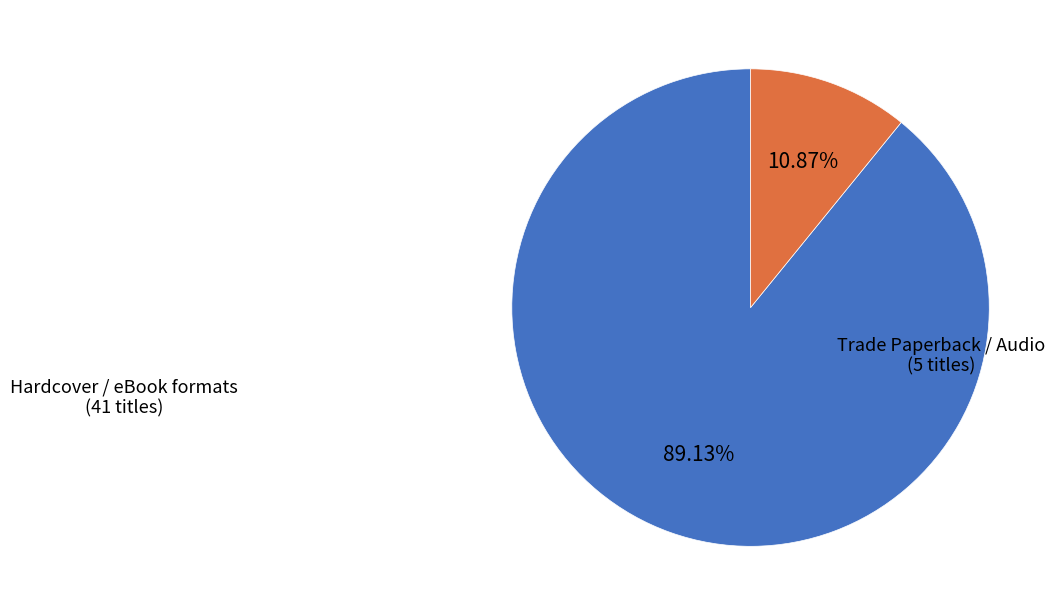

Is there any slice that represents more than half of the pie?

Yes